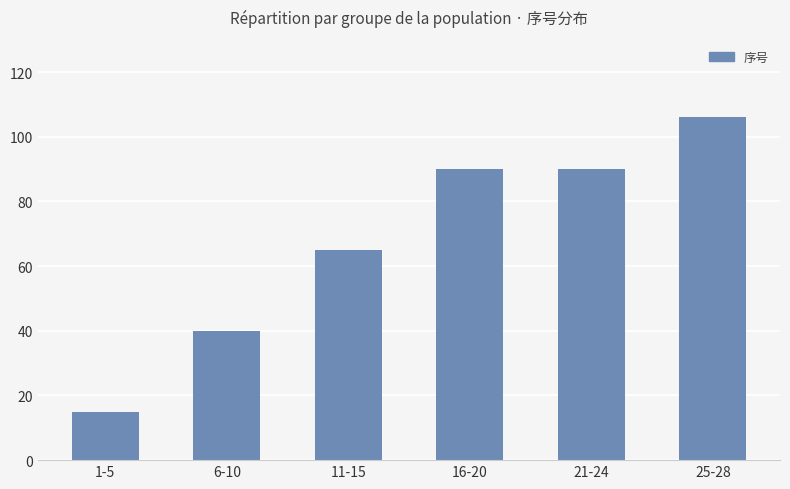

At which label is the value closest to 60?

11-15